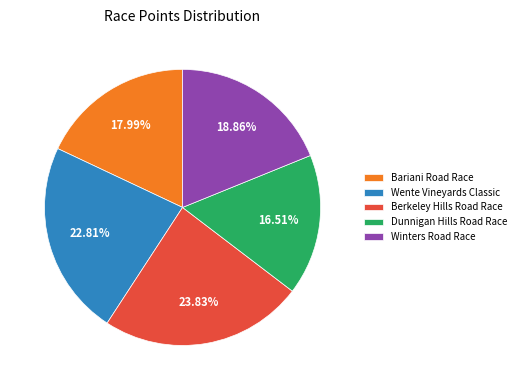

Count the number of slices in the pie.

5